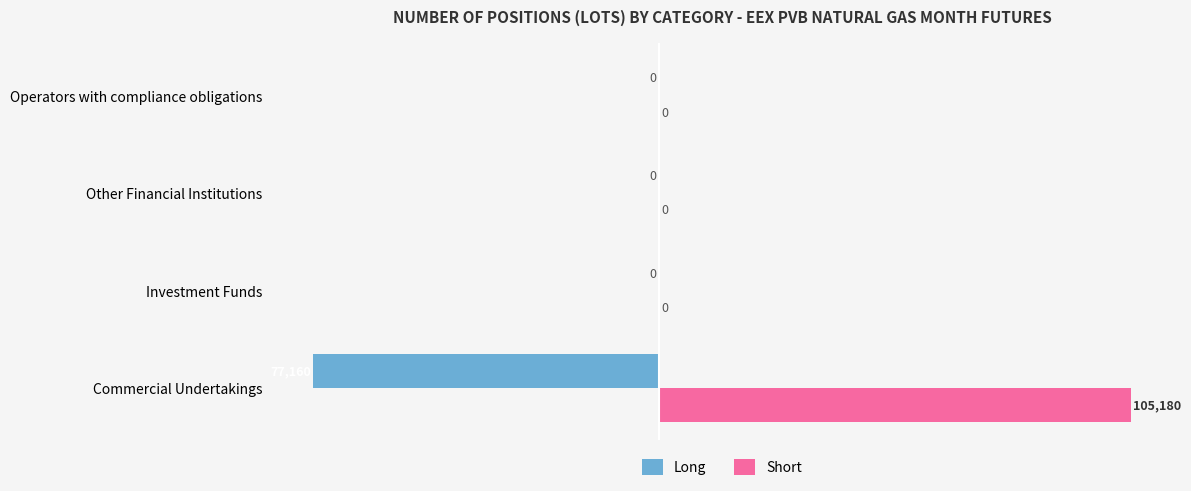

What is the maximum value for Short?

105180